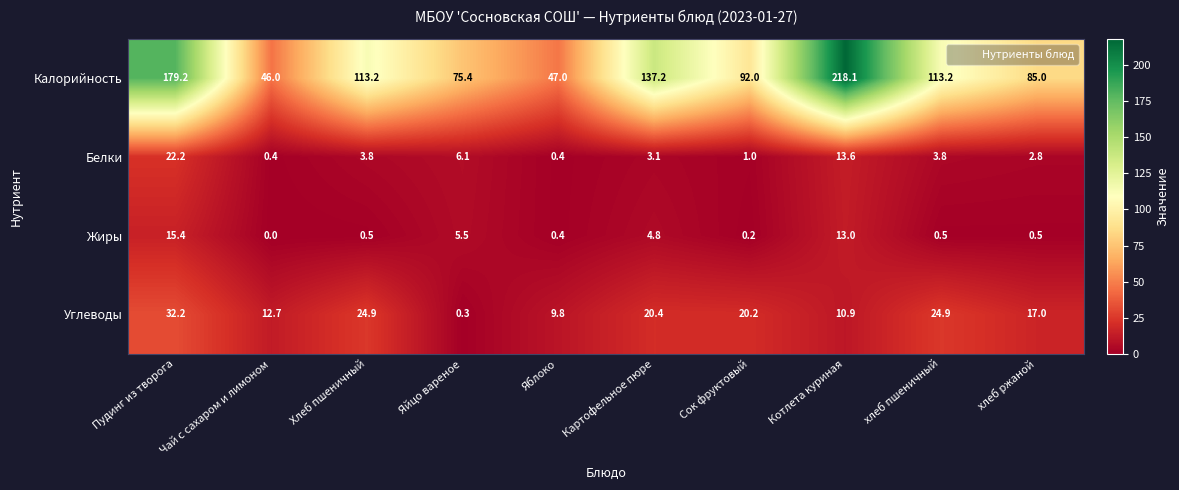

At how many categories does at least one series exceed 73?

8